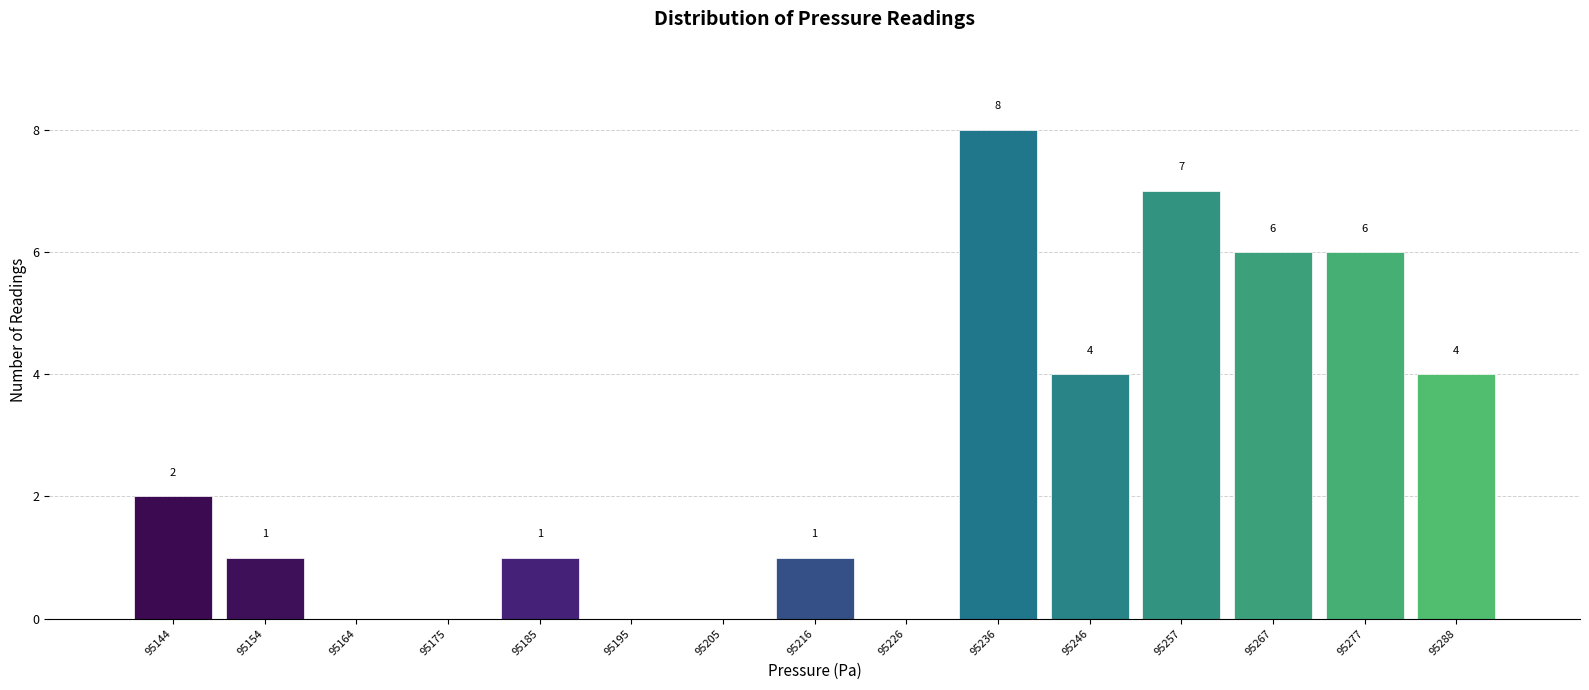

Over which range of the x-axis is the bar tallest?

95232 to 95242